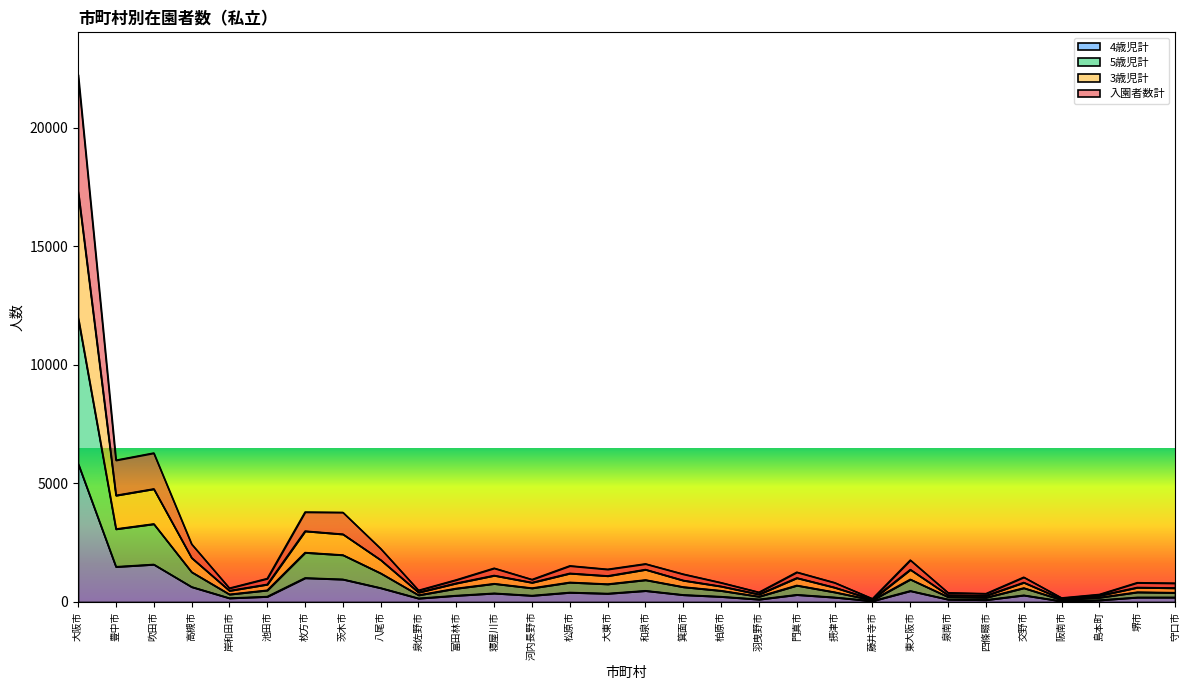

At which label does 4歳児計 reach its peak?

大阪市